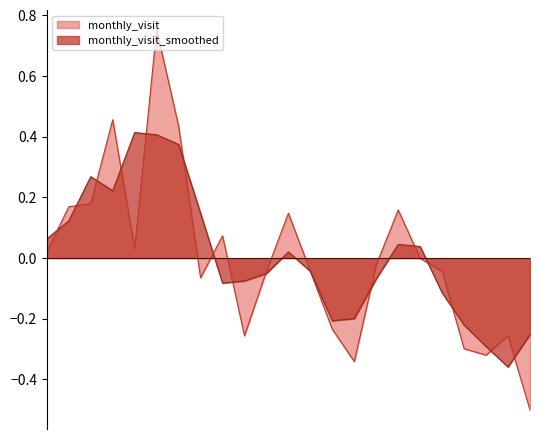

What is the difference between the maximum and minimum values?

1.3